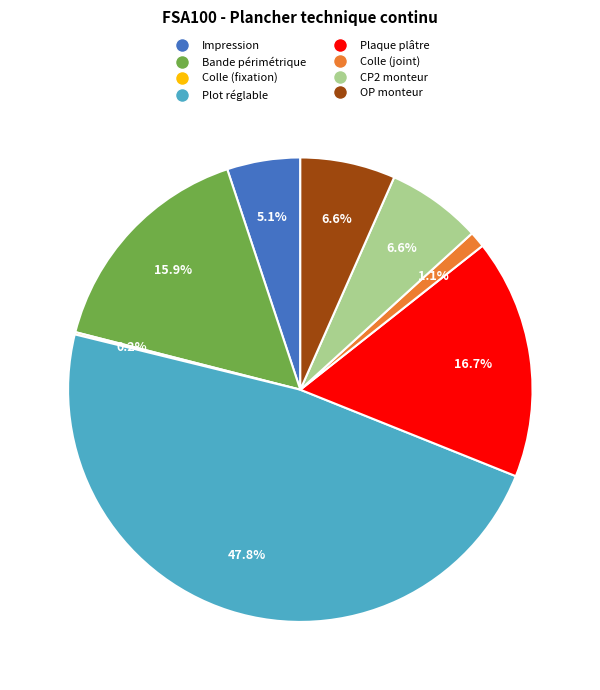

Is there any slice that represents more than half of the pie?

No